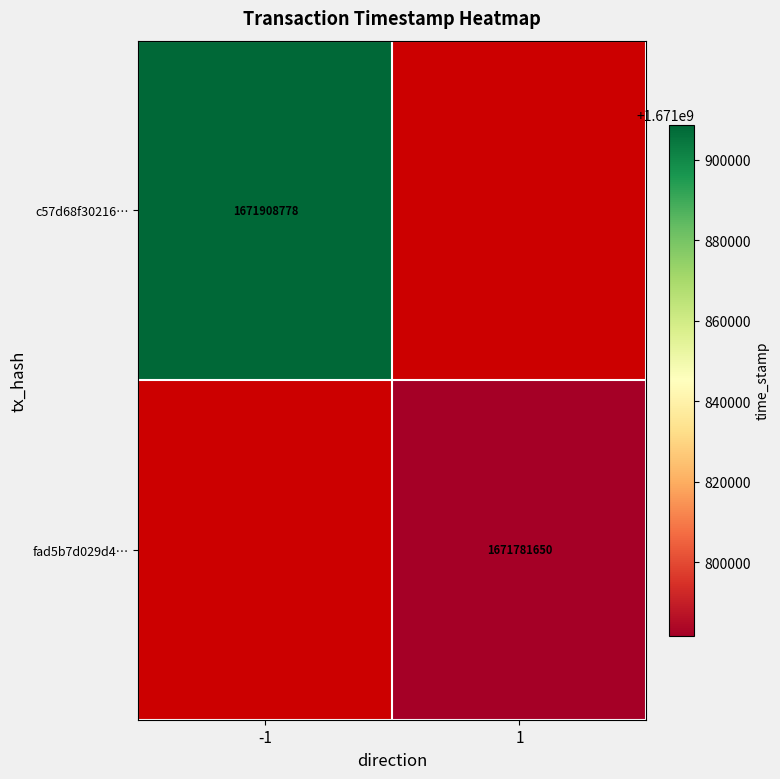

The c57d68f30216… series shows 1671908778 at -1. True or false?

True